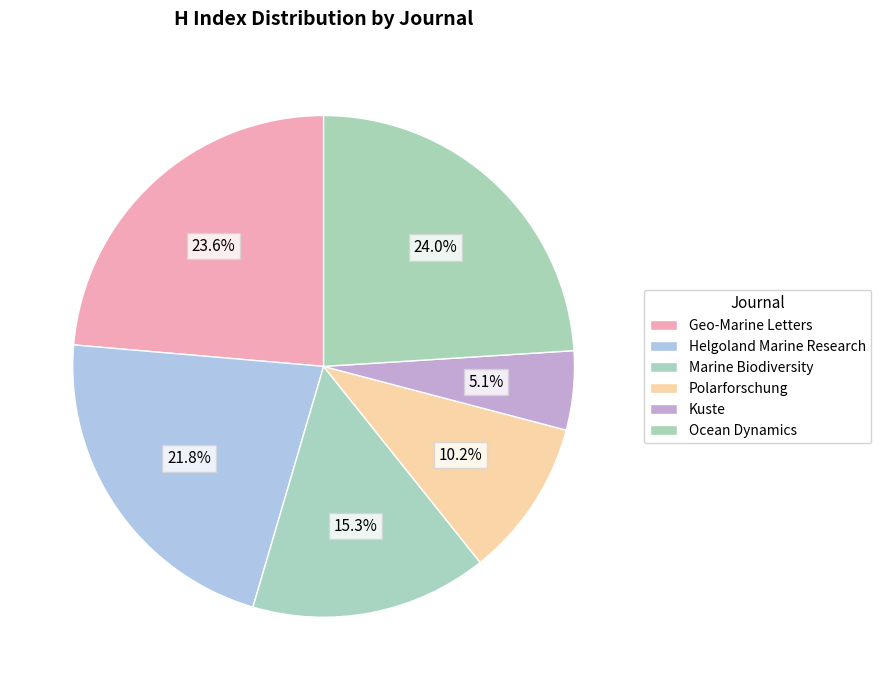

Is Polarforschung the majority of the pie?

No